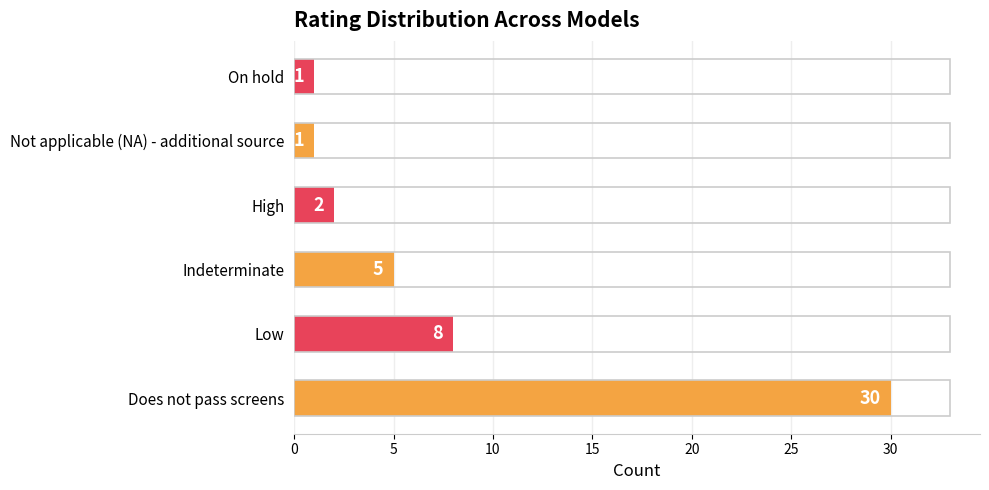

Reading top to bottom, transcribe all the data shown in this chart.

On hold=1	Not applicable (NA) - additional source=1	High=2	Indeterminate=5	Low=8	Does not pass screens=30